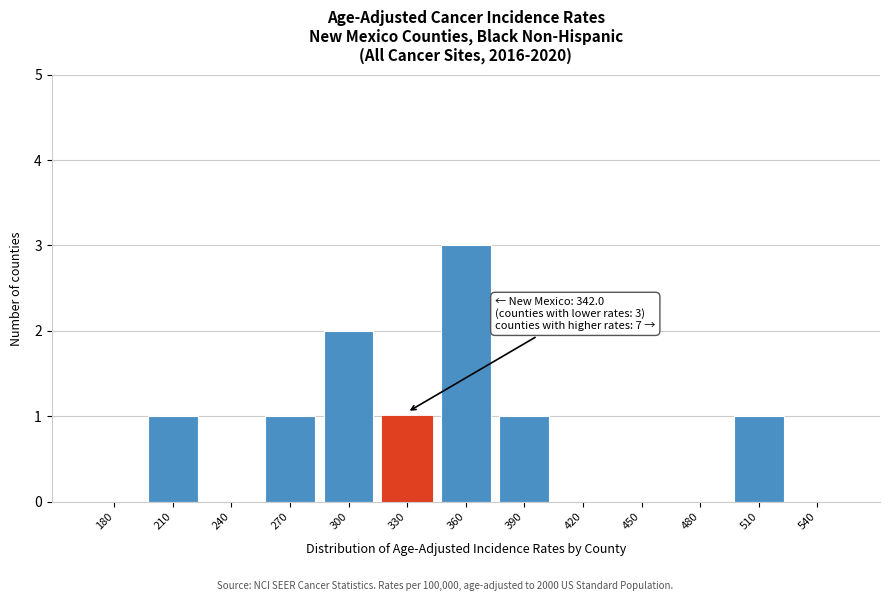

Reading left to right, extract all data points from this chart.

180=0	210=1	240=0	270=1	300=2	330=1	360=3	390=1	420=0	450=0	480=0	510=1	540=0